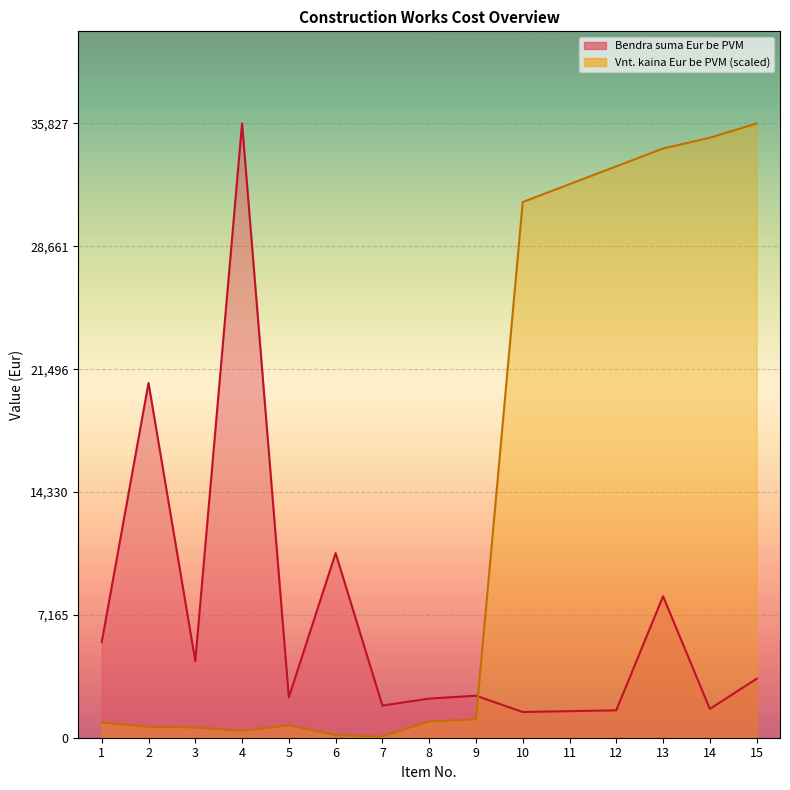

What is the average value of the Vnt. kaina Eur be PVM series?

13835.5